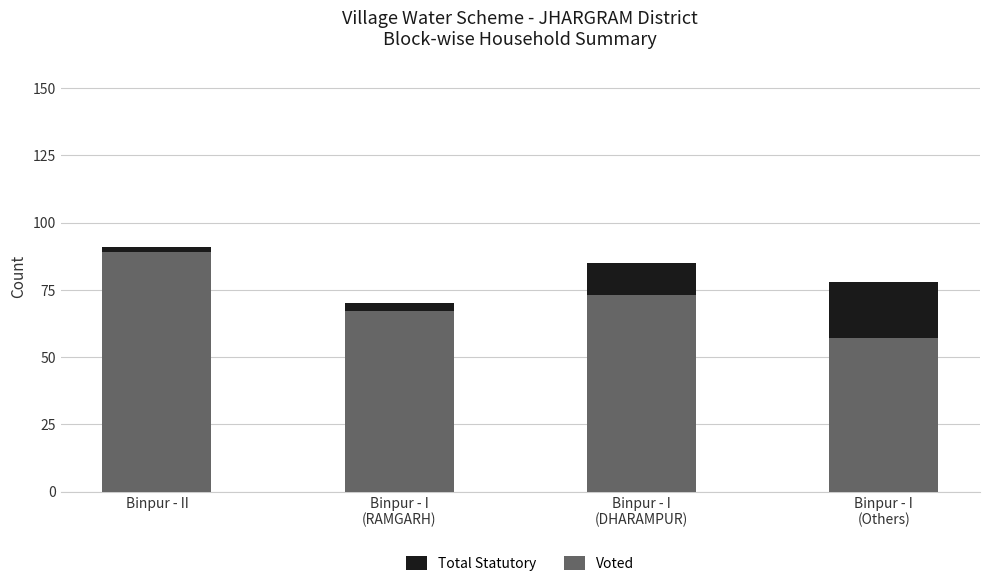

What is the difference between the maximum and minimum values in the Voted series?

32